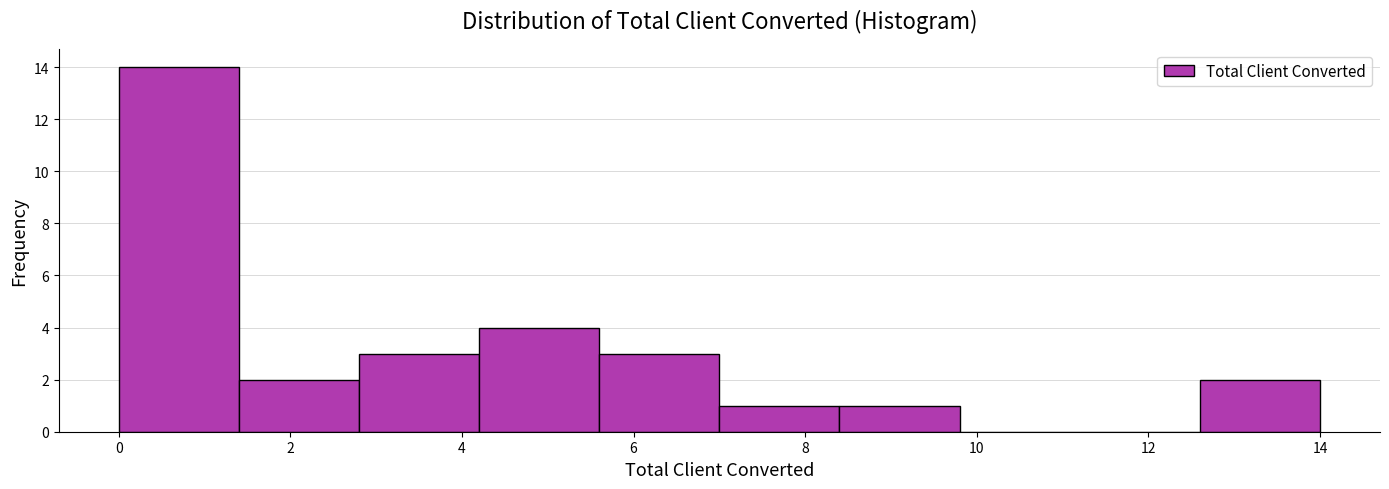

Reading left to right, list every bar in this chart as the range it spans on the x-axis followed by its height. The values are not printed on the chart, so give them approximately, as read against the axis.

0.0 to 1.4: 14
1.4 to 2.8: 2
2.8 to 4.2: 3
4.2 to 5.6: 4
5.6 to 7.0: 3
7.0 to 8.4: 1
8.4 to 9.8: 1
9.8 to 11.2: 0
11.2 to 12.6: 0
12.6 to 14.0: 2